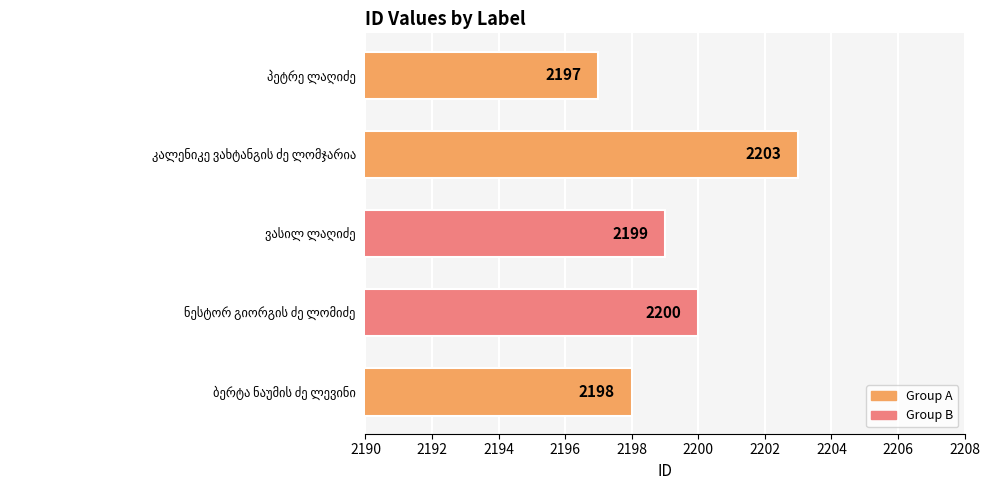

What is the difference between the maximum and minimum values?

6